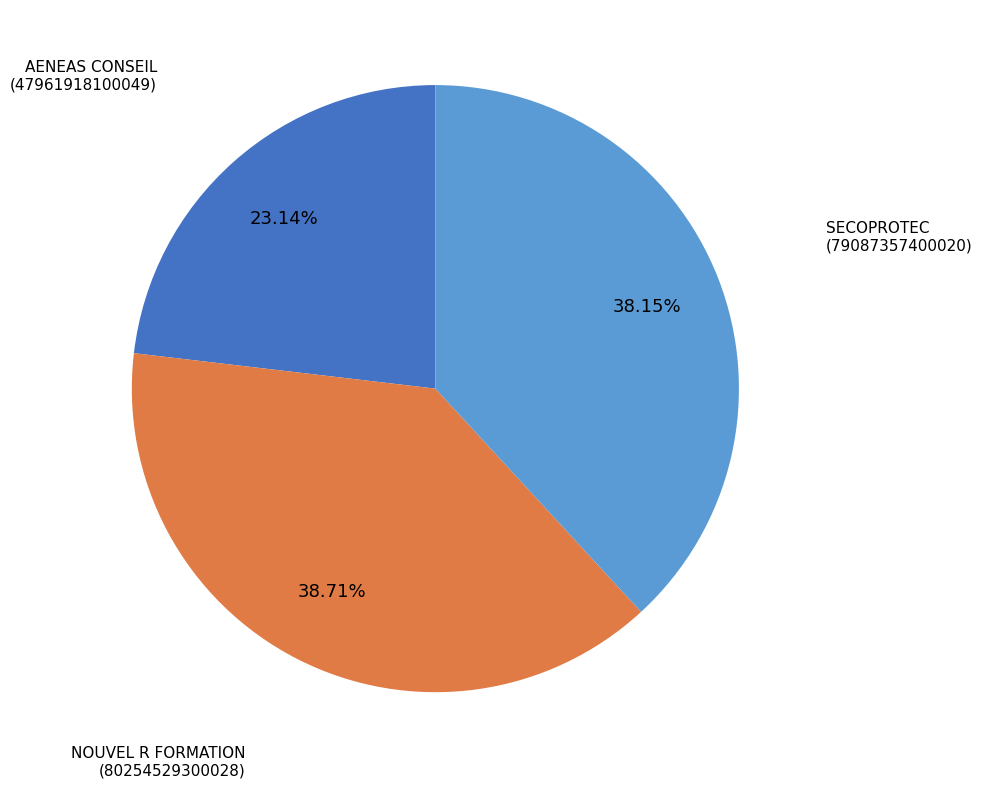

Which slice is the largest?

NOUVEL R FORMATION